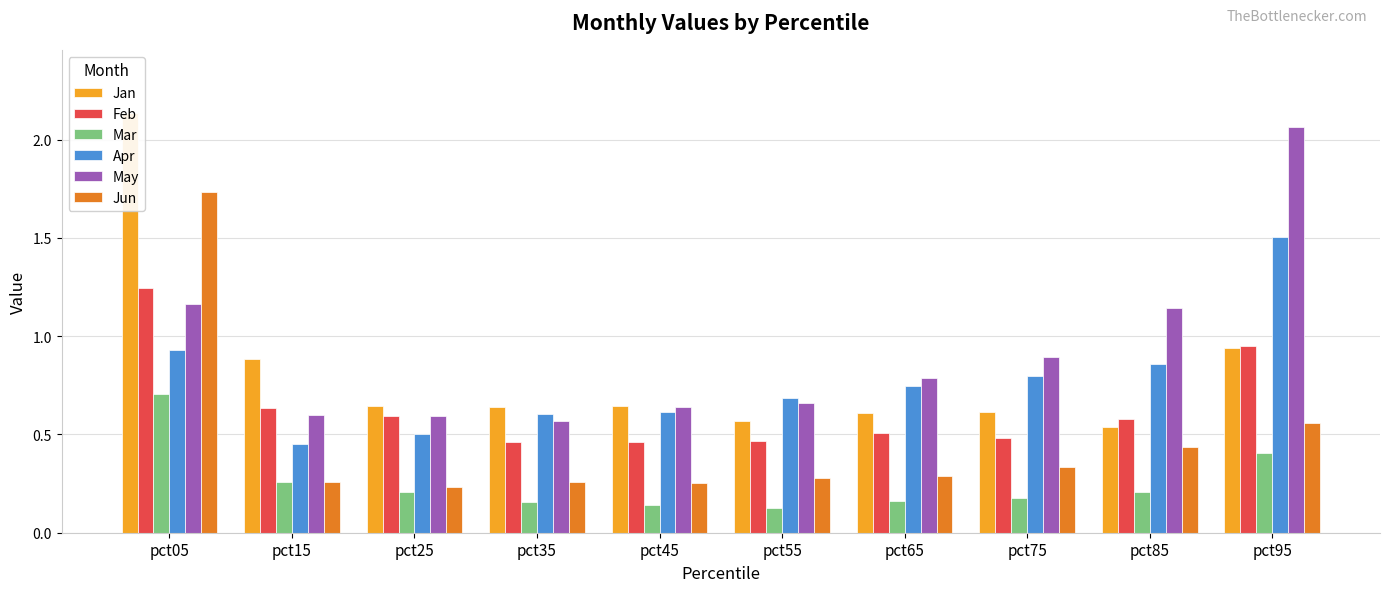

Which series has the largest total across all categories?

May